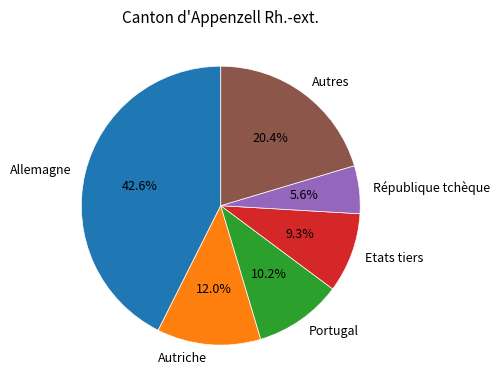

How many segments does this pie chart have?

6